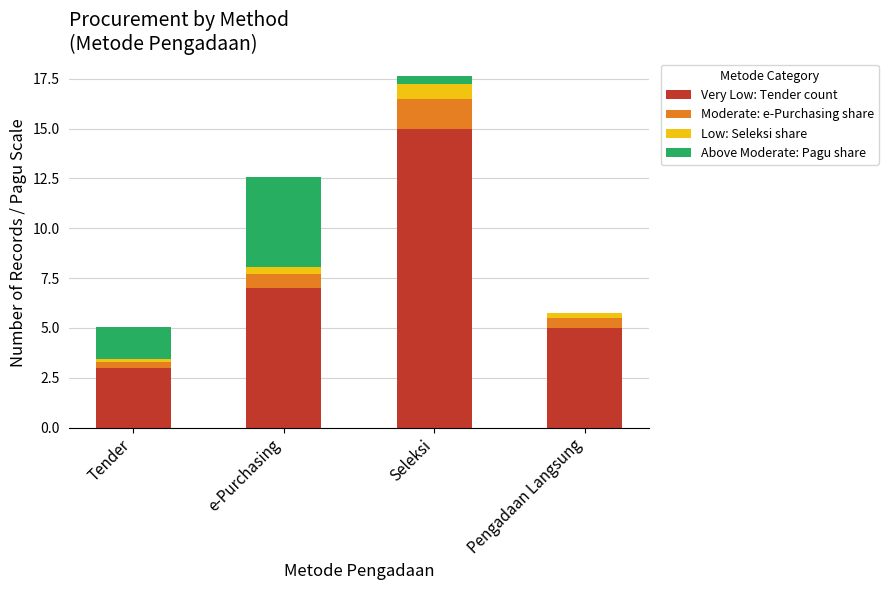

At which label does Very Low: Tender count reach its peak?

Seleksi